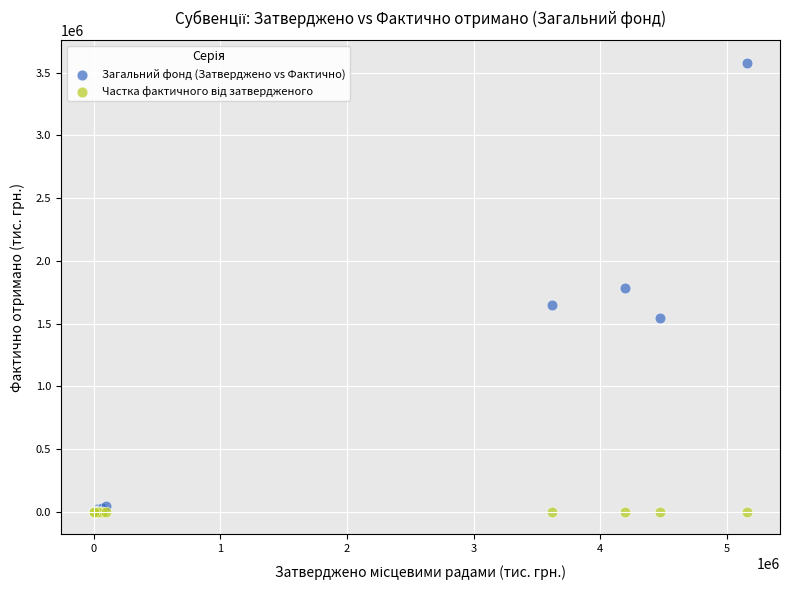

Which series has the largest Y range (max minus min)?

Загальний фонд (Затверджено vs Фактично)